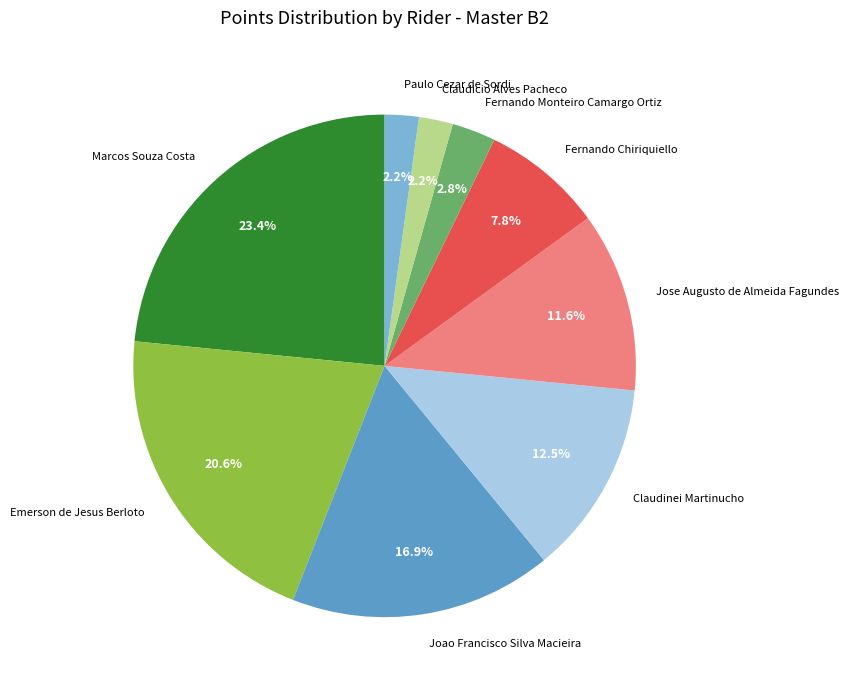

To the nearest percent, what portion does Jose Augusto de Almeida Fagundes represent?

12%